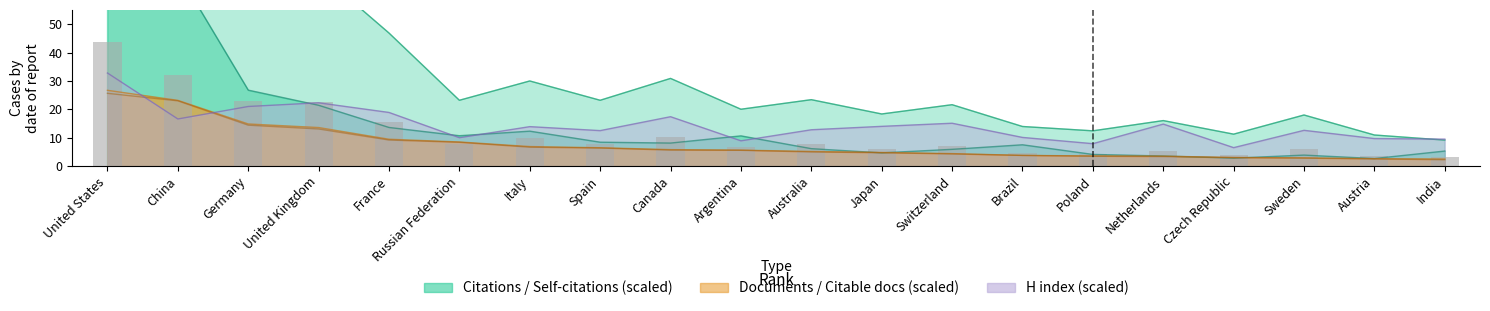

How many bars are there in total?

20